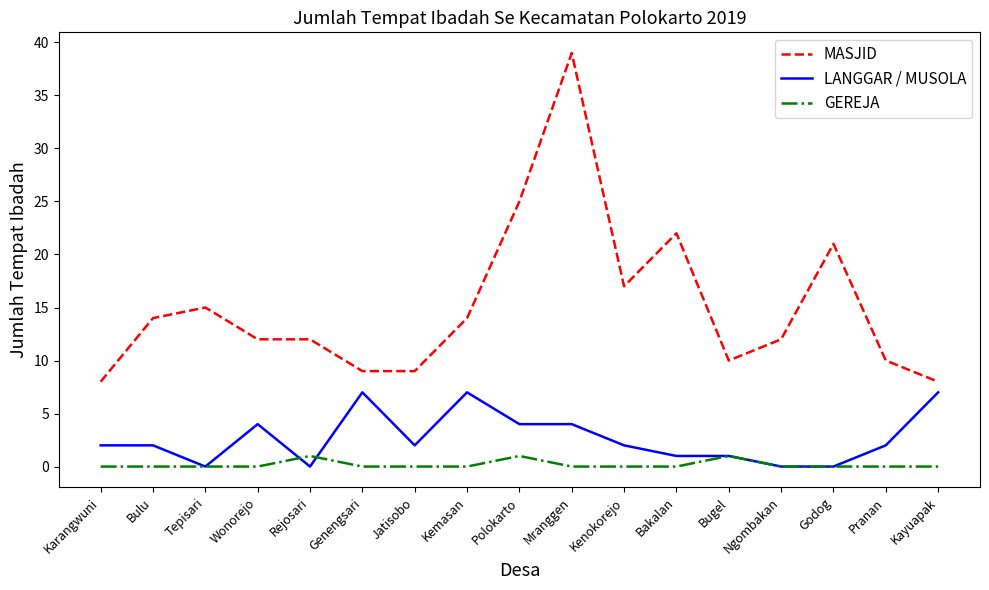

How many categories are shown in the chart?

17